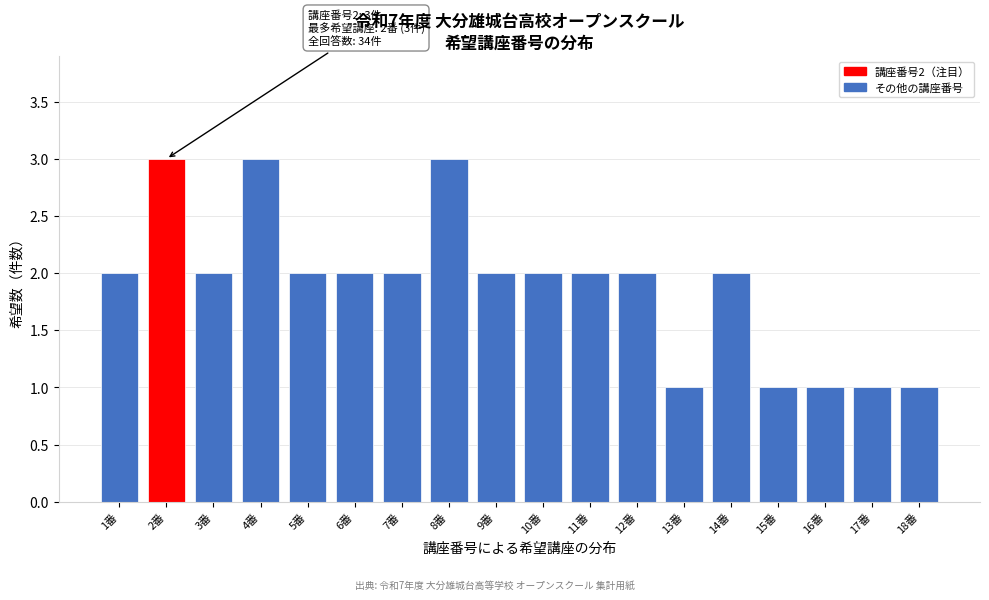

Reading right to left, what are all the values shown in this chart?

18番=1	17番=1	16番=1	15番=1	14番=2	13番=1	12番=2	11番=2	10番=2	9番=2	8番=3	7番=2	6番=2	5番=2	4番=3	3番=2	2番=3	1番=2